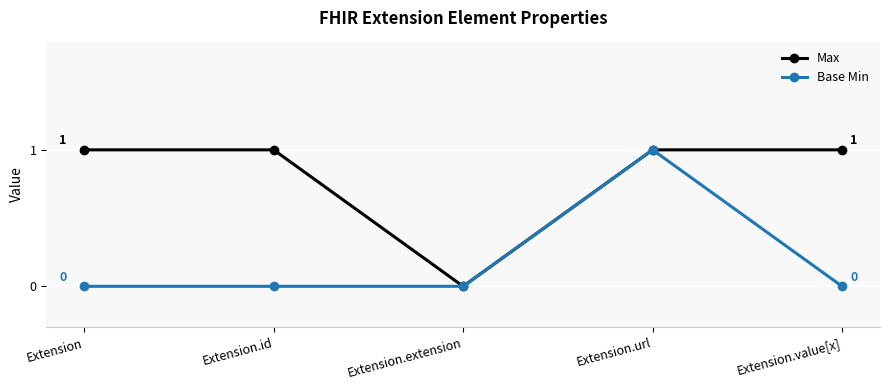

Between Extension.extension and Extension.value[x], which series saw the biggest shift?

Max